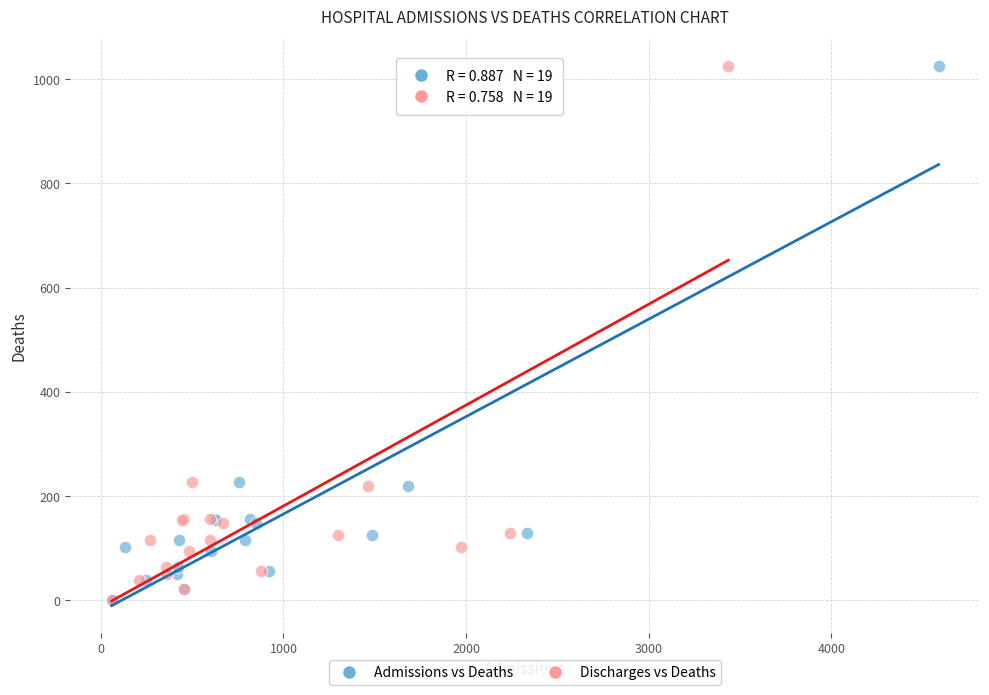

What are all the series names shown in the legend?

Admissions vs Deaths, Discharges vs Deaths